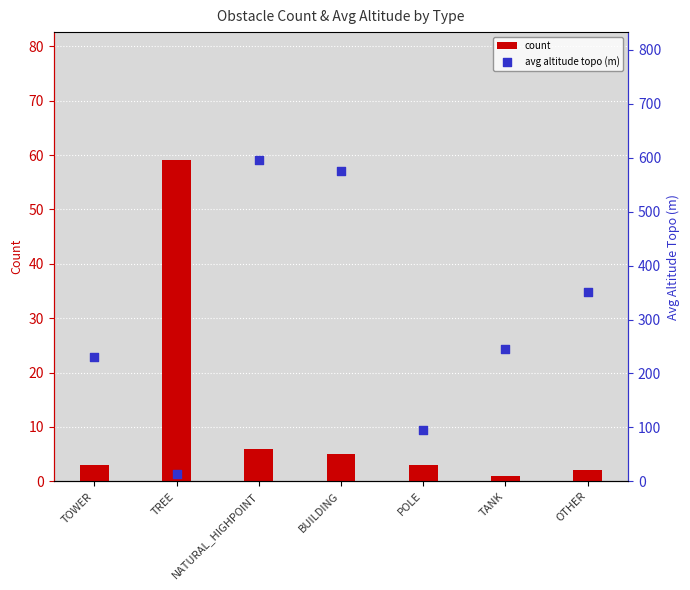

What are all the series names shown in the legend?

count, avg altitude topo (m)